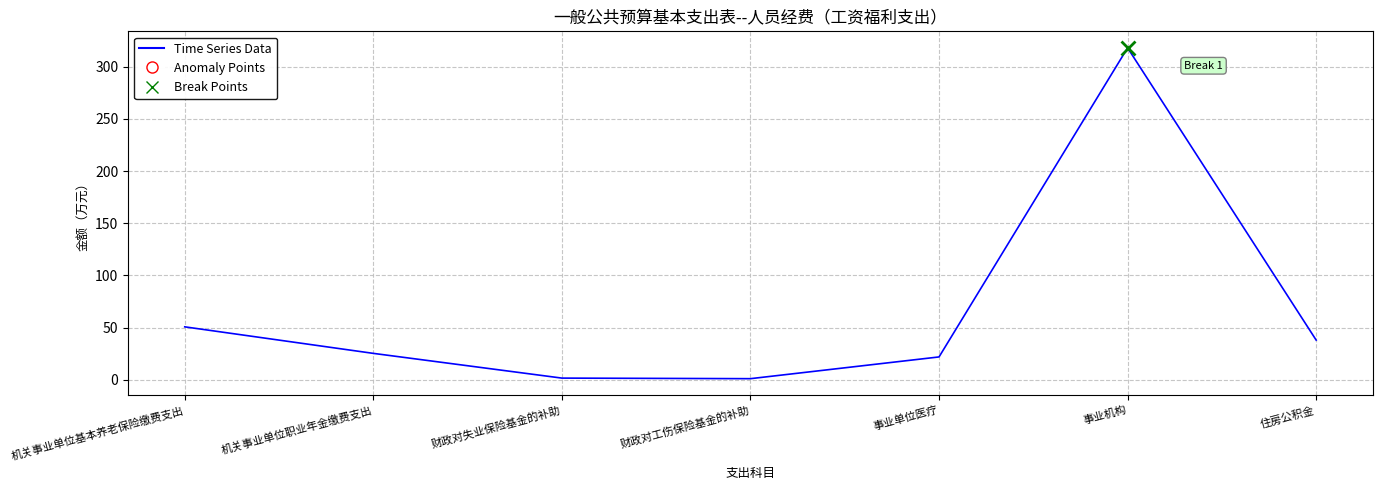

What is the change in value from 机关事业单位基本养老保险缴费支出 to 事业单位医疗?

-28.8